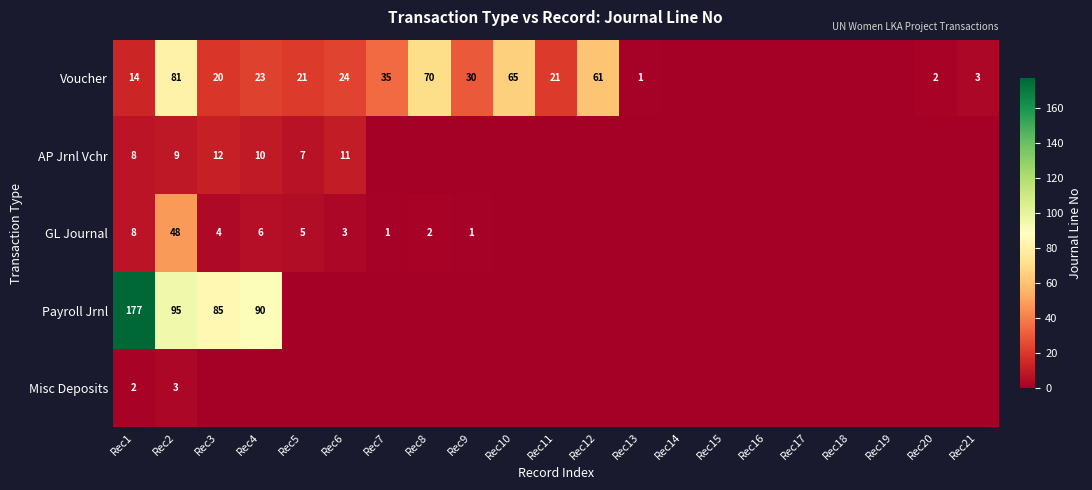

True or false: AP Jrnl Vchr has a value of 1 at Rec5.

False